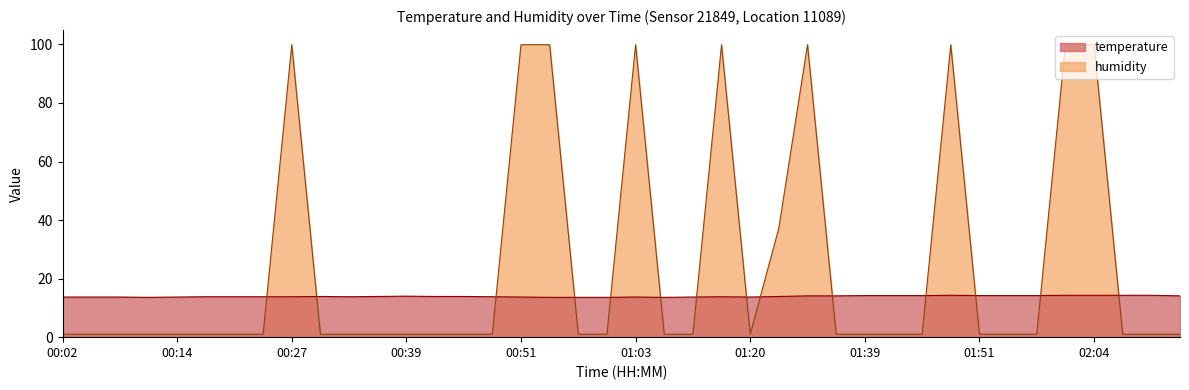

True or false: humidity and temperature intersect in this chart.

True